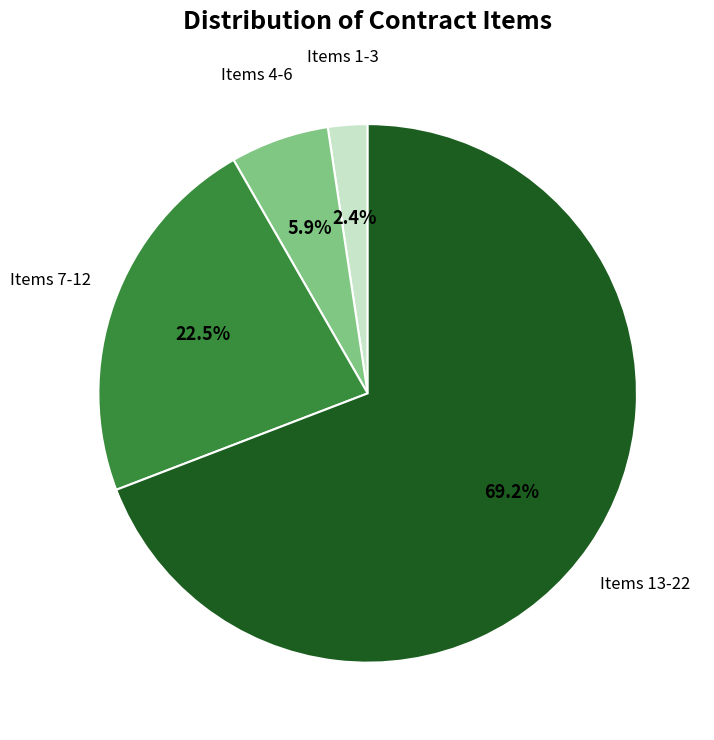

Does any single category account for the majority?

Yes